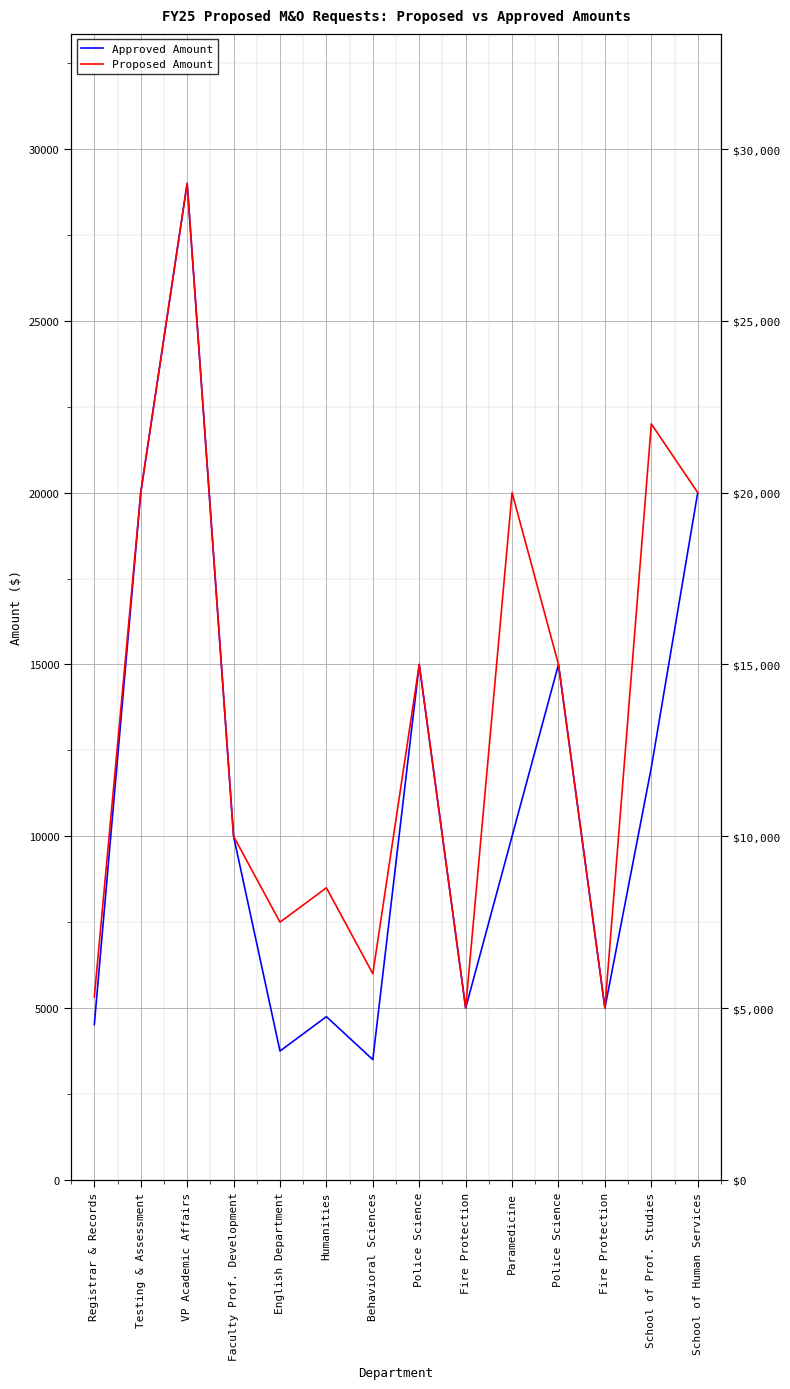

What is the greatest value displayed?

29000